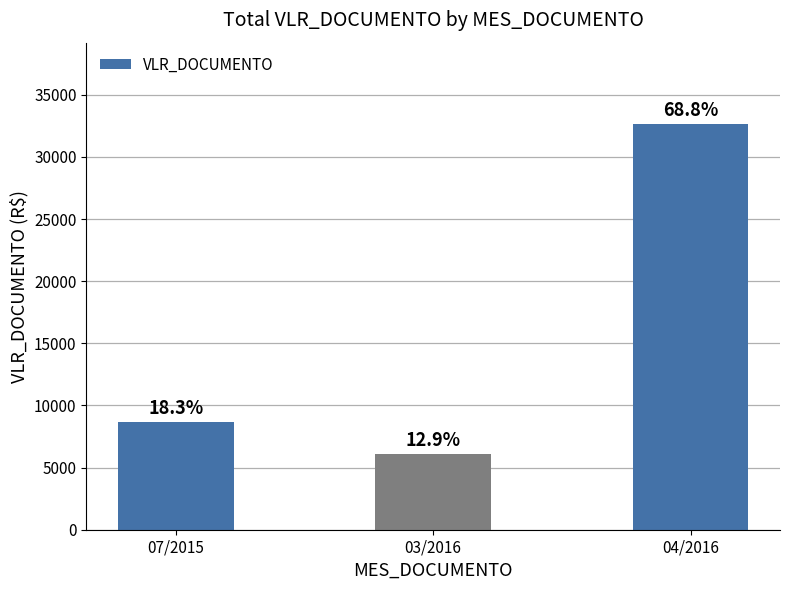

What is the difference between the maximum and second lowest values?

23990.4